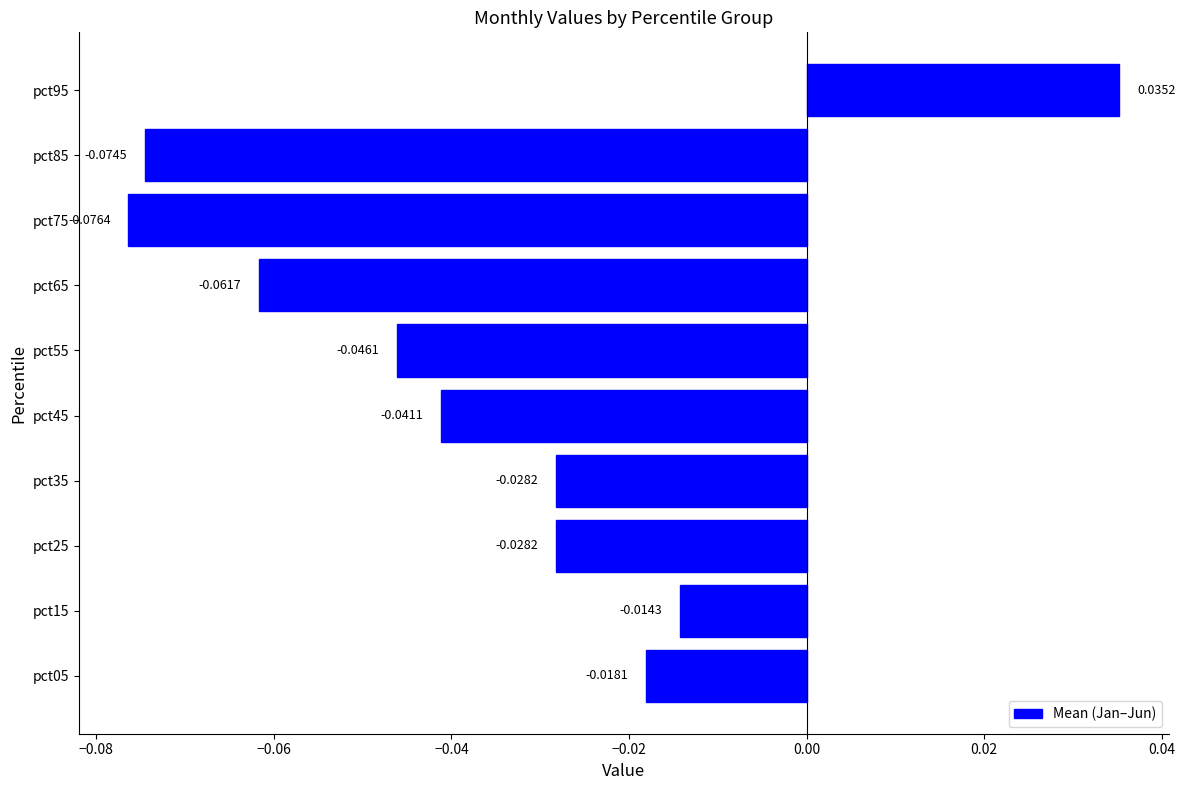

What is the sum of all values?

-0.4